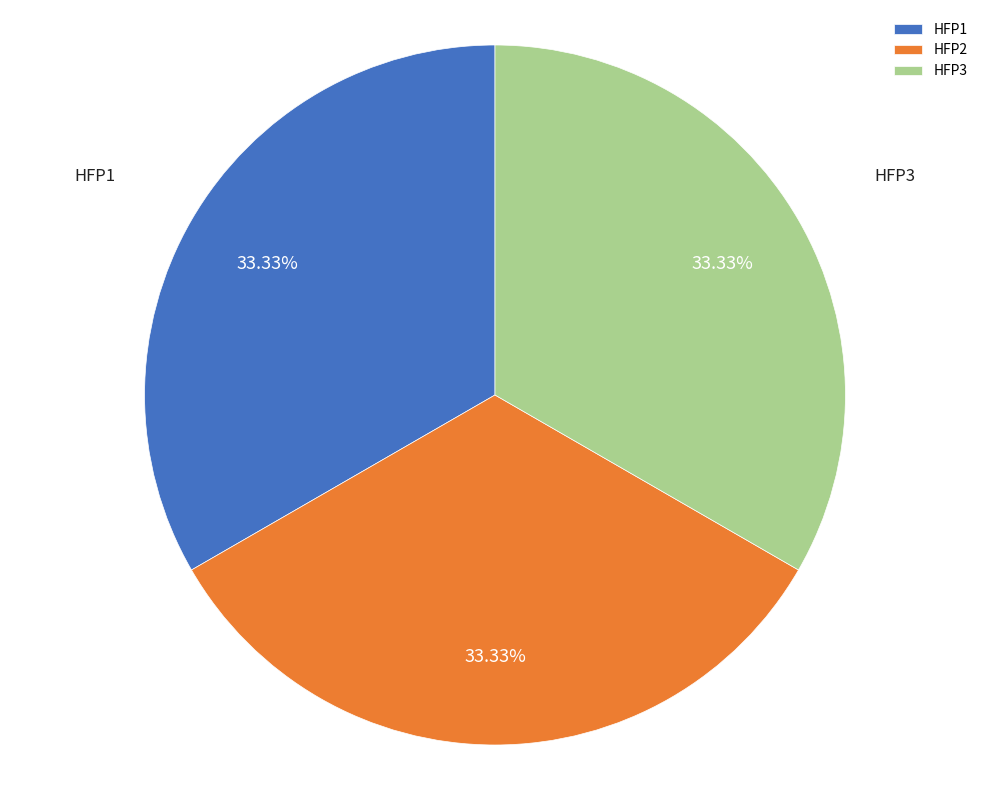

To the nearest percent, what is the average slice percentage?

33%